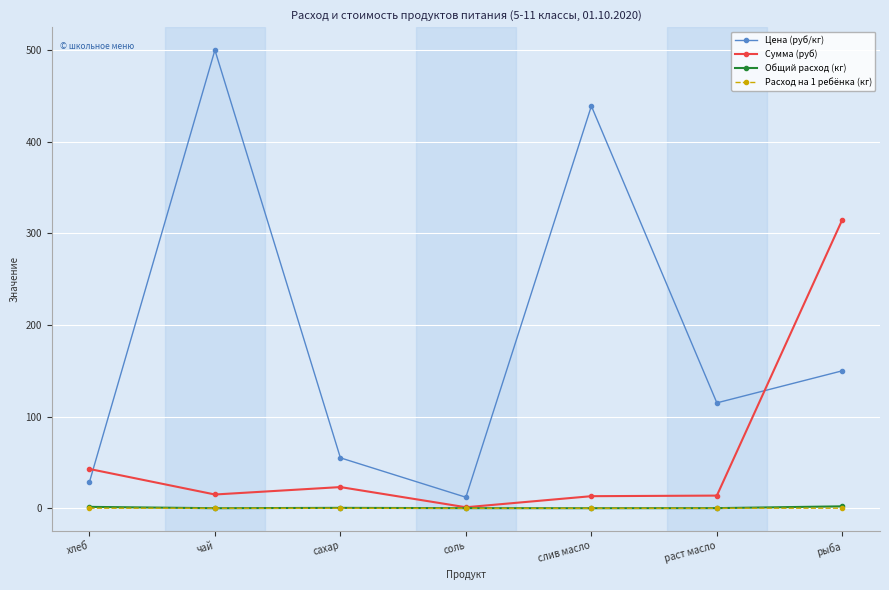

What is the difference between the highest and lowest values at хлеб?

42.8